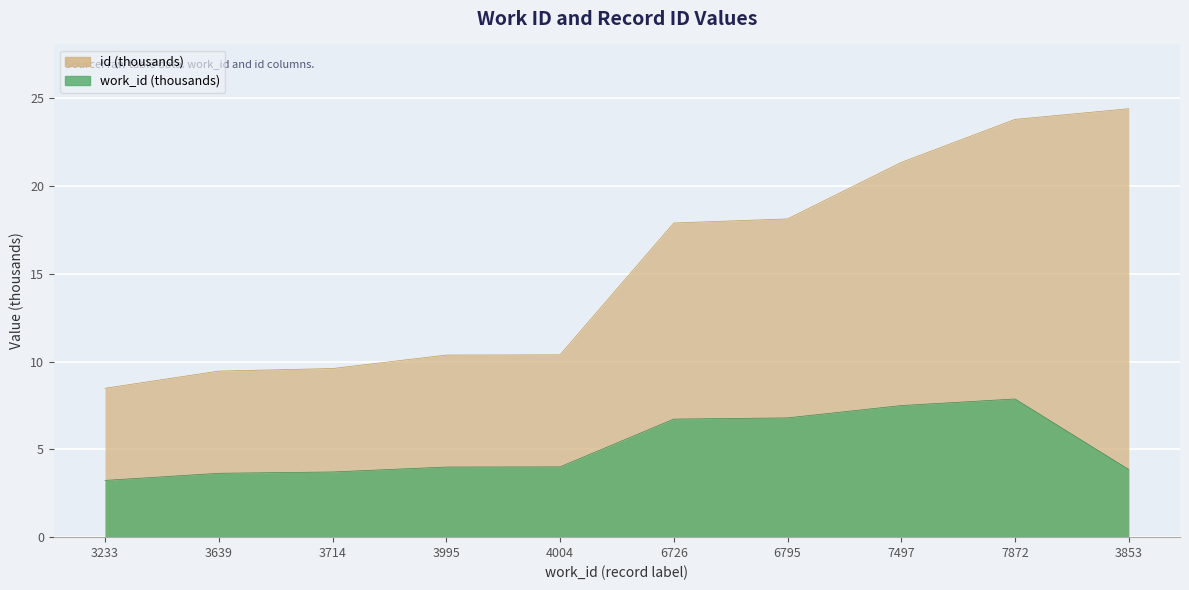

True or false: work_id and id cross at least once.

False